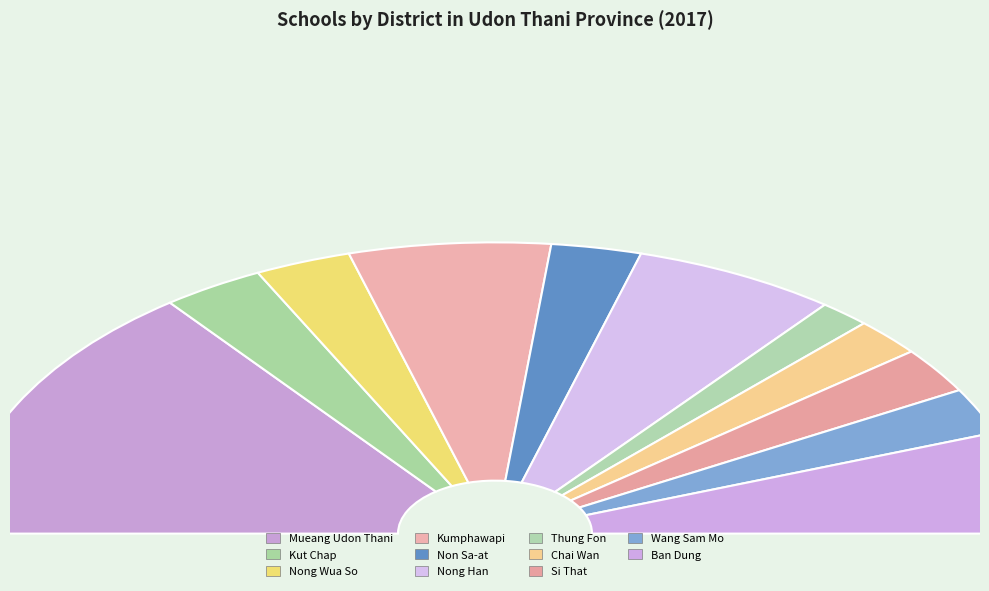

Rank the categories by value from highest to lowest.

Mueang Udon Thani, Nong Han, Kumphawapi, Ban Dung, Kut Chap, Nong Wua So, Non Sa-at, Si That, Wang Sam Mo, Chai Wan, Thung Fon